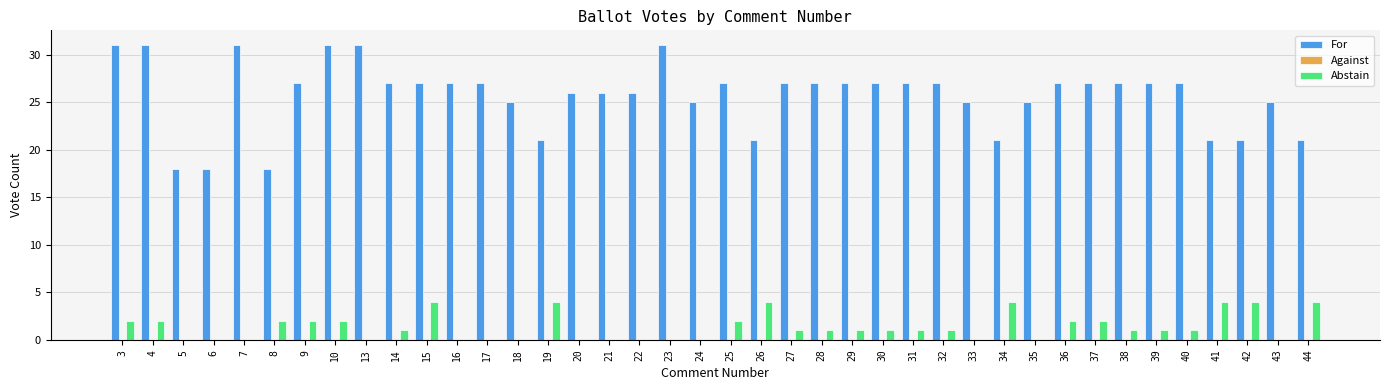

Are the bars grouped side by side (vs. stacked)?

Yes